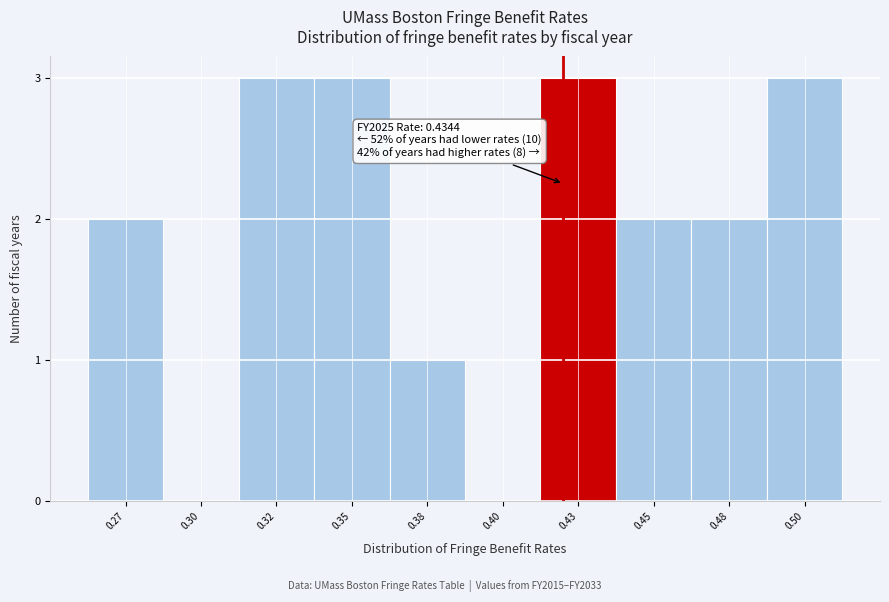

Reading left to right, extract all data points from this chart.

0.27=2	0.30=0	0.32=3	0.35=3	0.38=1	0.40=0	0.43=3	0.45=2	0.48=2	0.50=3